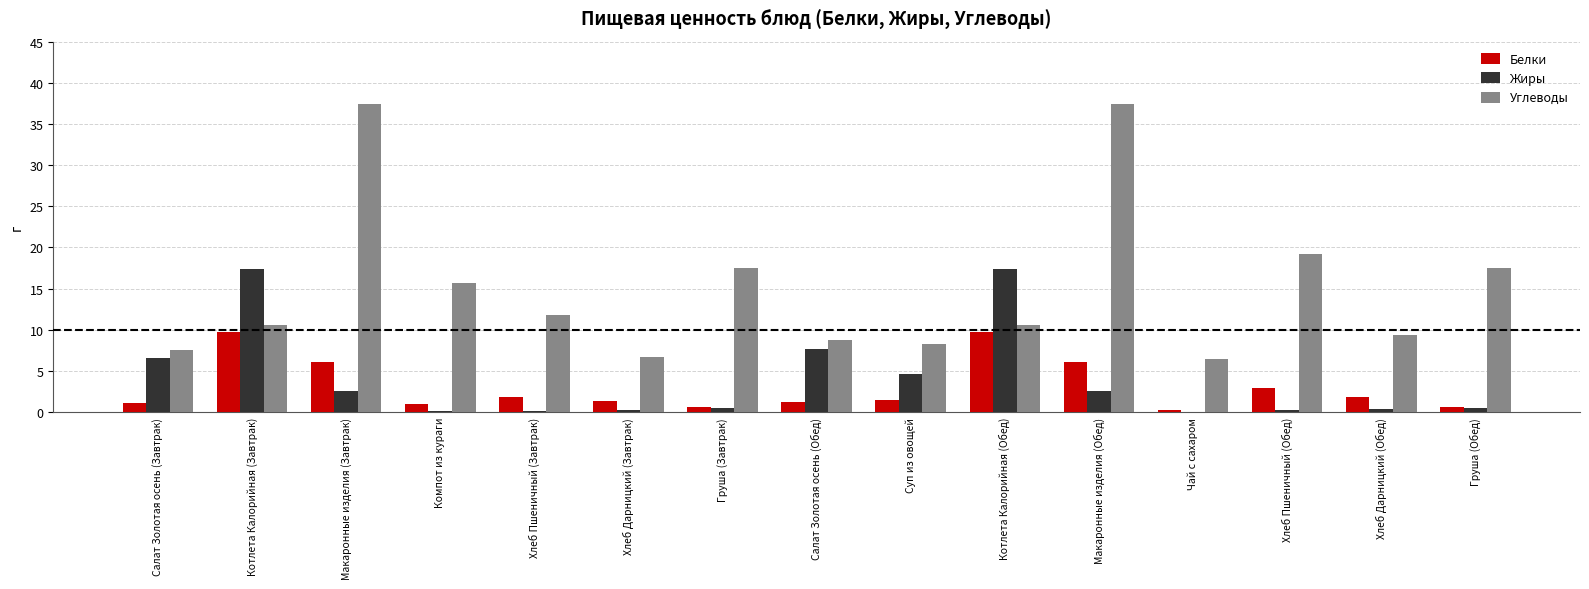

What are all the series names shown in the legend?

Белки, Жиры, Углеводы